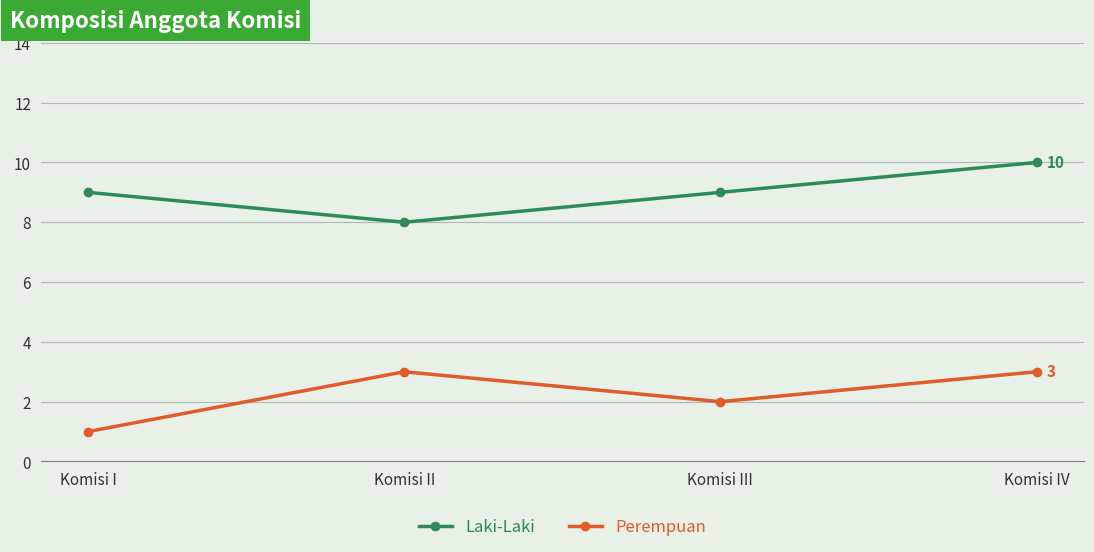

Reading left to right, extract all data points from this chart.

Laki-Laki: Komisi I=9	Komisi II=8	Komisi III=9	Komisi IV=10
Perempuan: Komisi I=1	Komisi II=3	Komisi III=2	Komisi IV=3